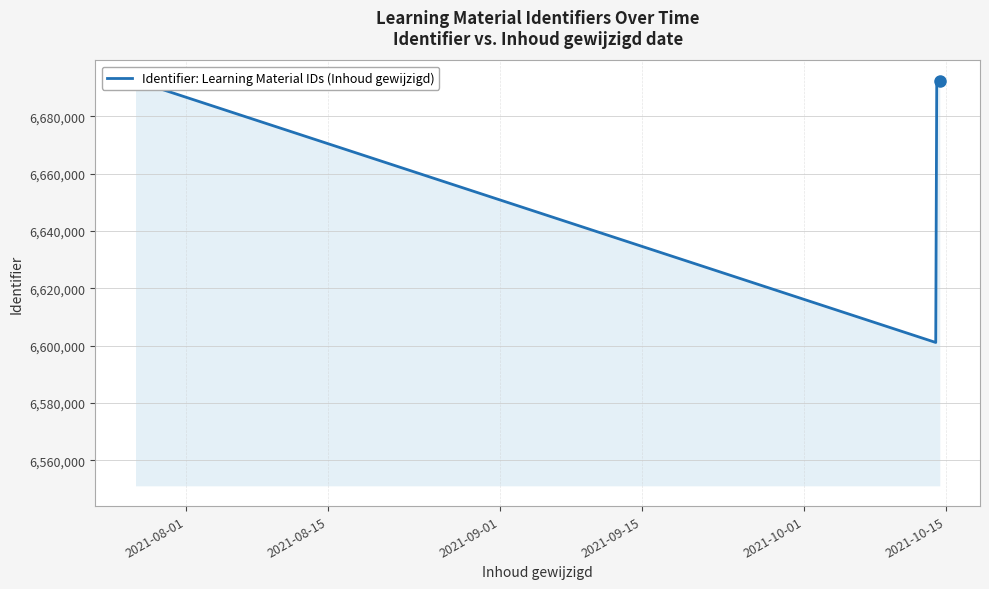

What is the value of the 1st point from the left?

6692406